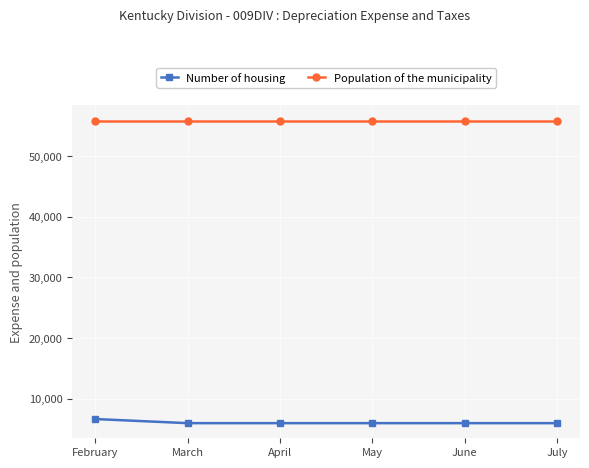

List the series in order of their peak value, lowest first.

Number of housing, Population of the municipality